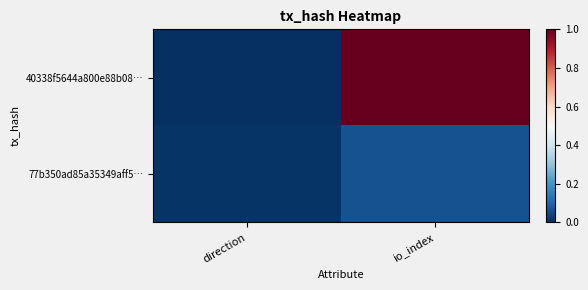

Reading left to right, transcribe all the data shown in this chart.

40338f5644a800e88b08…: direction=0.0	io_index=1.0
77b350ad85a35349aff5…: direction=0.0	io_index=0.1